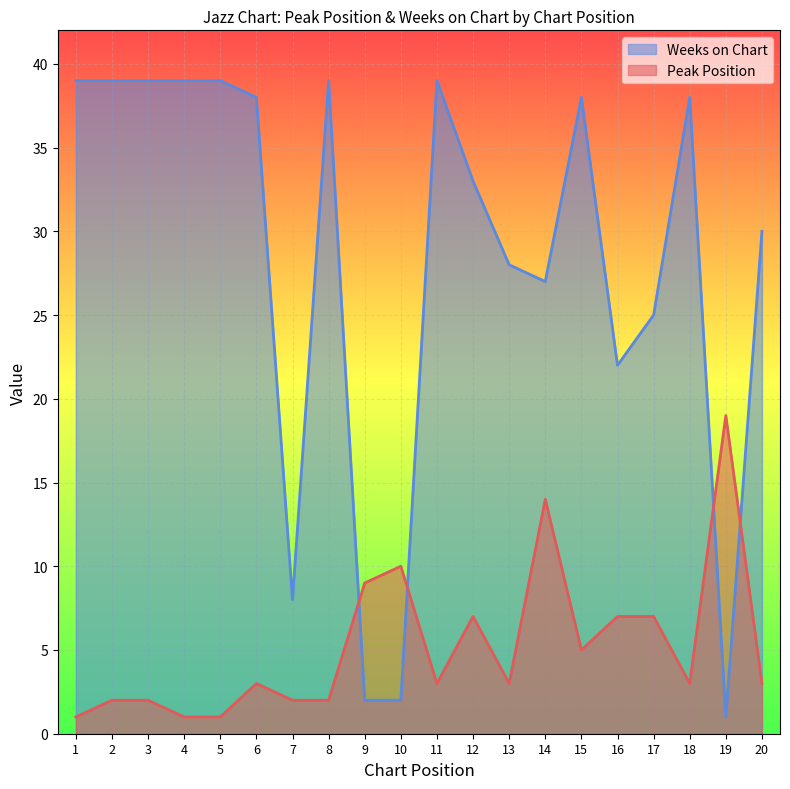

How many intersections are there between Peak Position and Weeks on Chart?

4